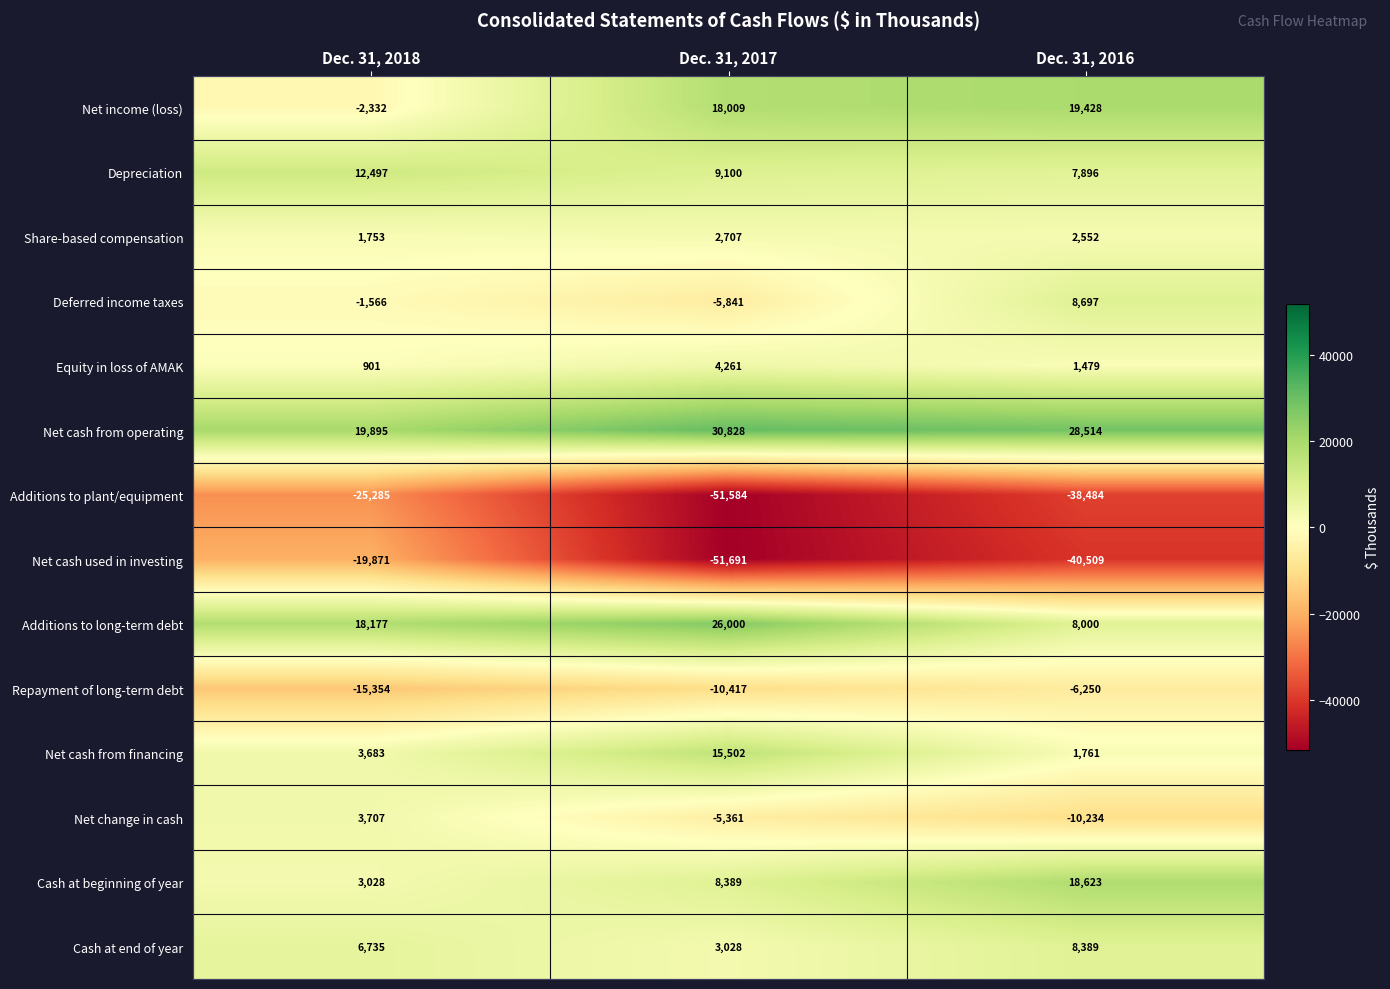

Which series changed the most between Dec. 31, 2018 and Dec. 31, 2016?

Net income (loss)